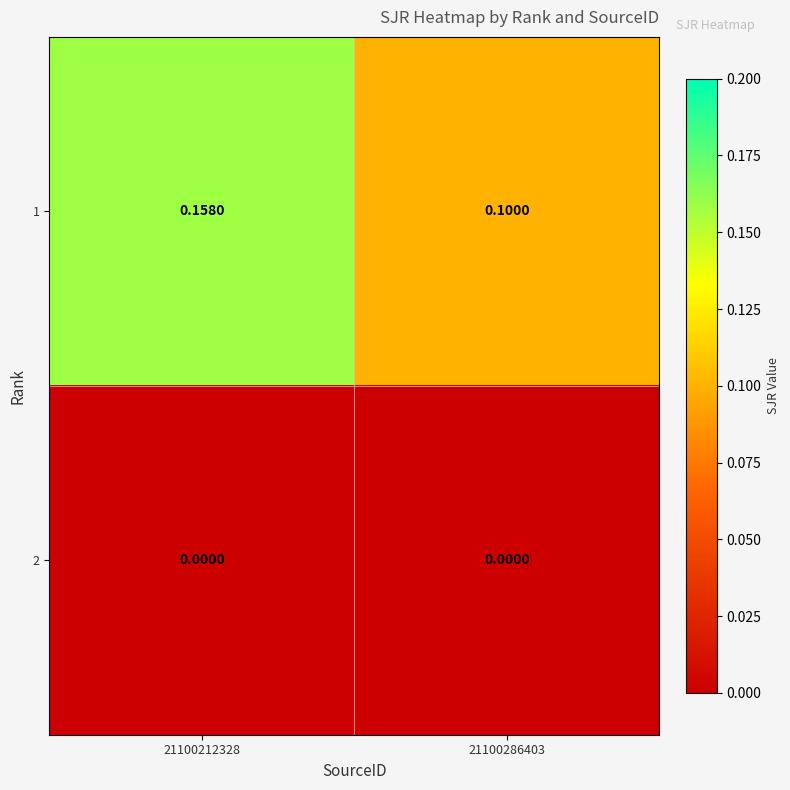

Is the value of 2 at 21100212328 greater than the value of 1 at 21100286403?

No